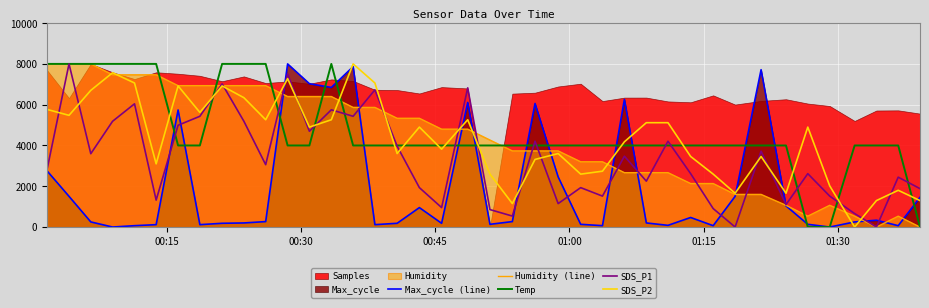

What is the average value of the SDS_P2 series?

4284.7